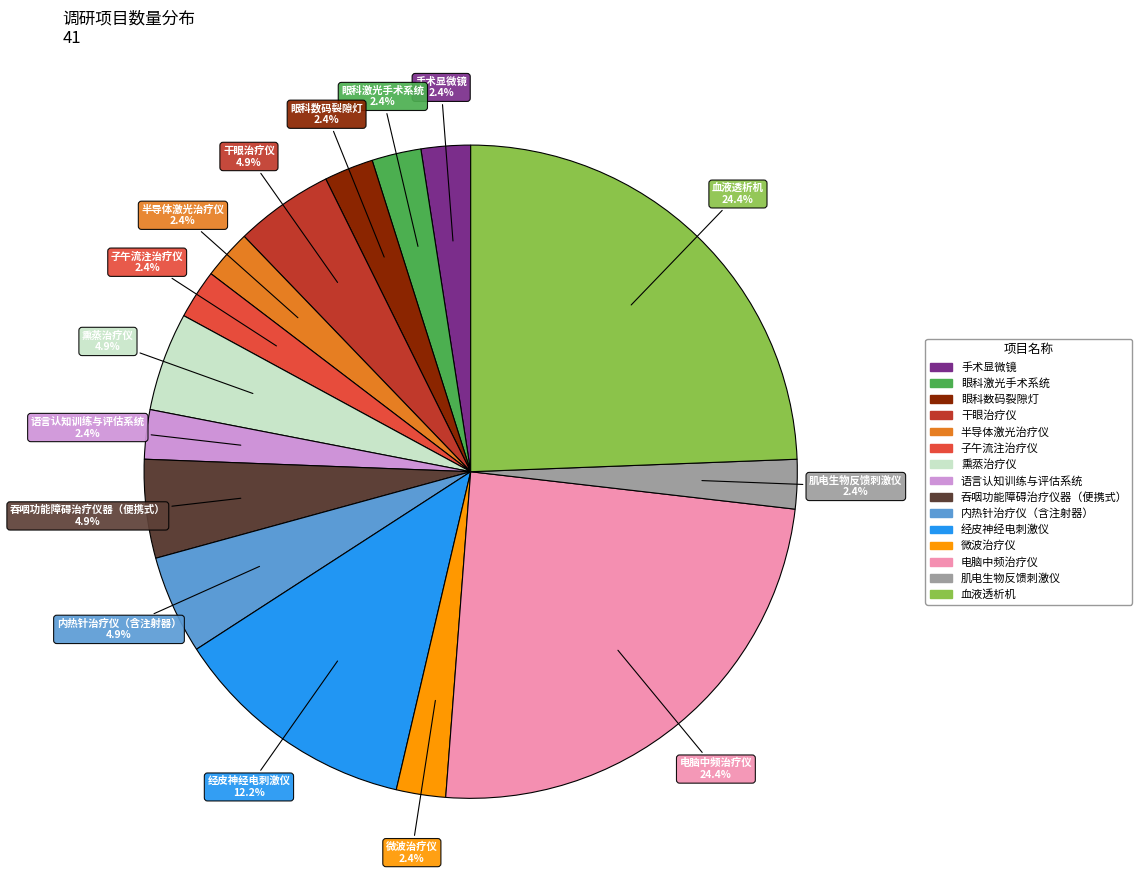

True or false: 电脑中频治疗仪 accounts for 24% of the total.

True